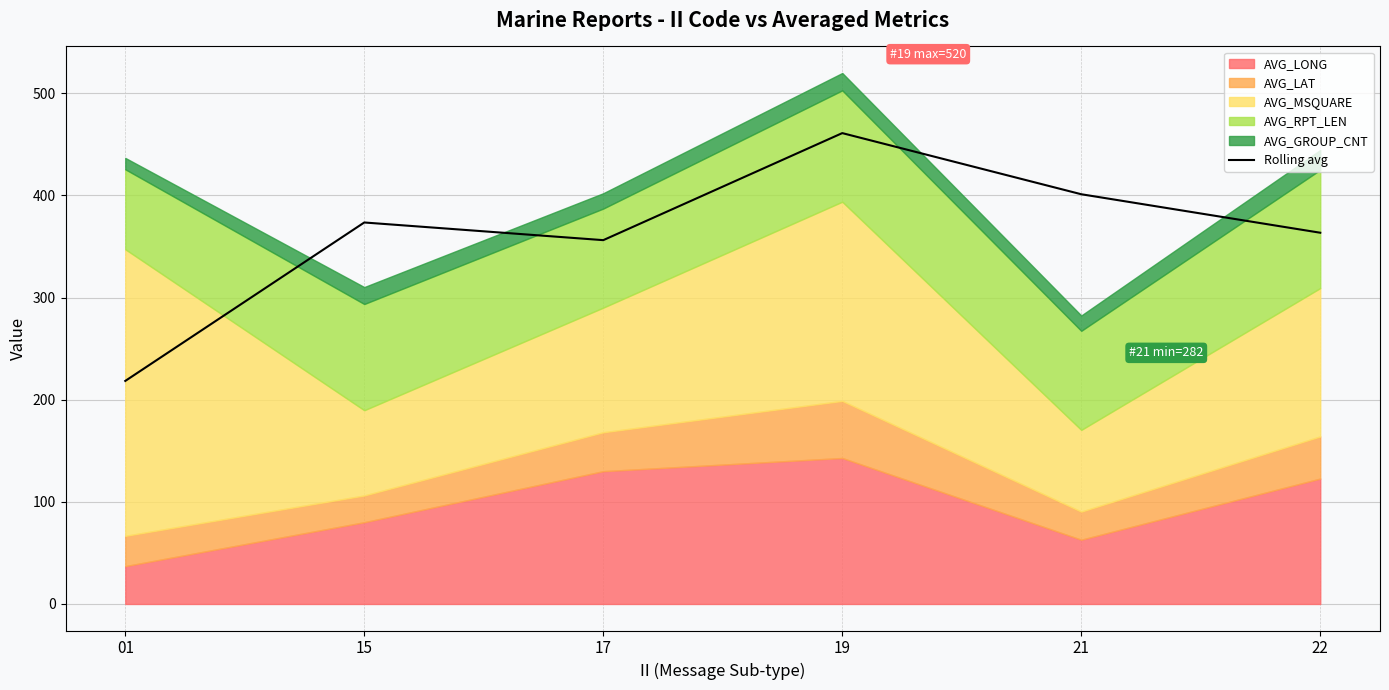

At which category does the chart reach its peak across all series?

19